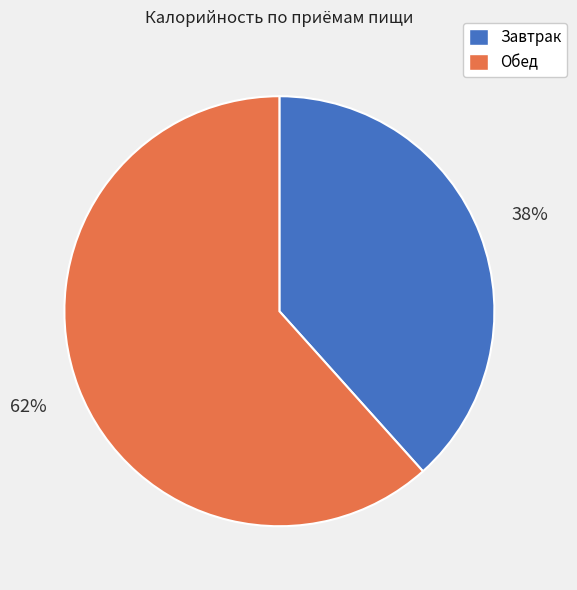

Which slice is the smallest?

Завтрак